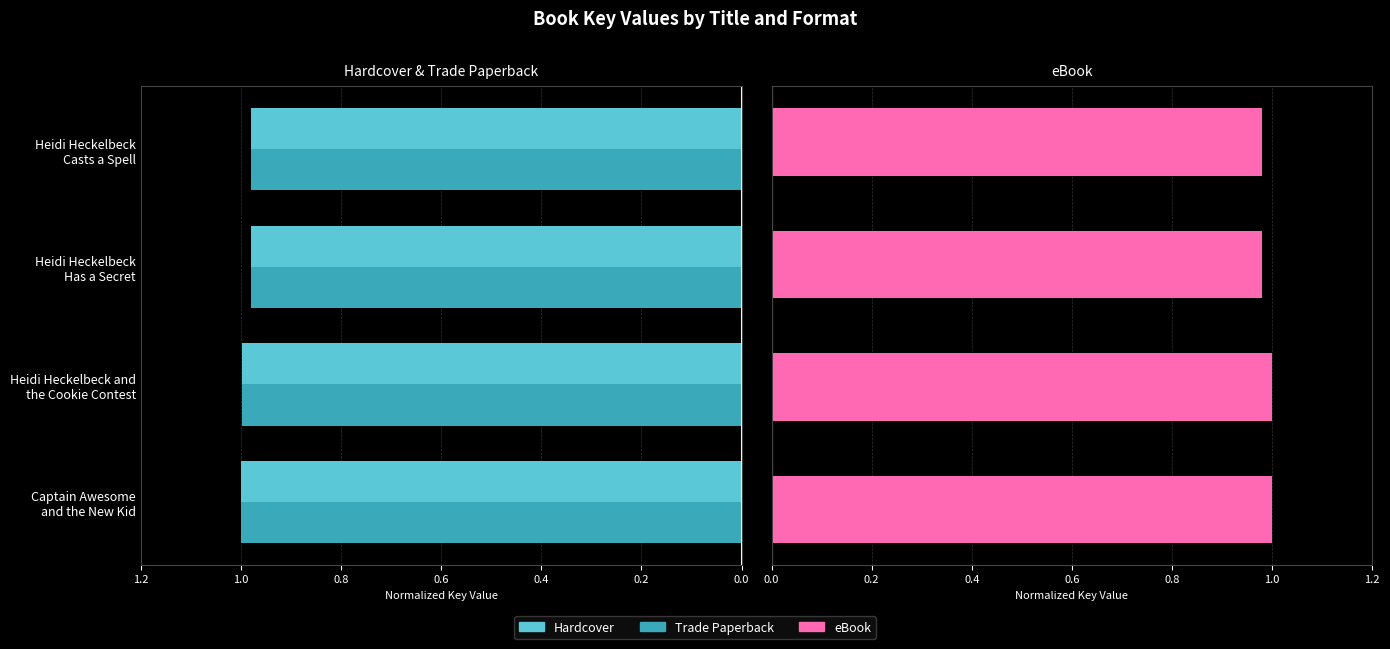

How many series are shown in this chart?

3